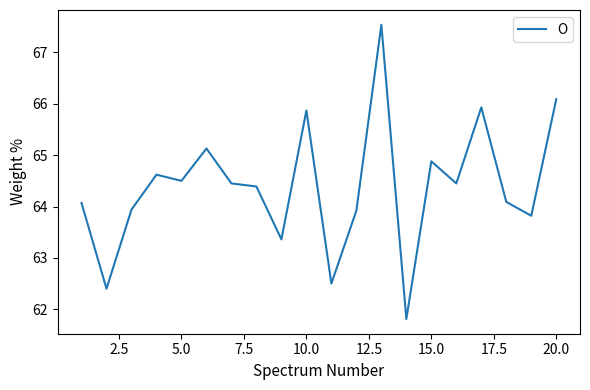

What is the smallest value displayed?

61.8